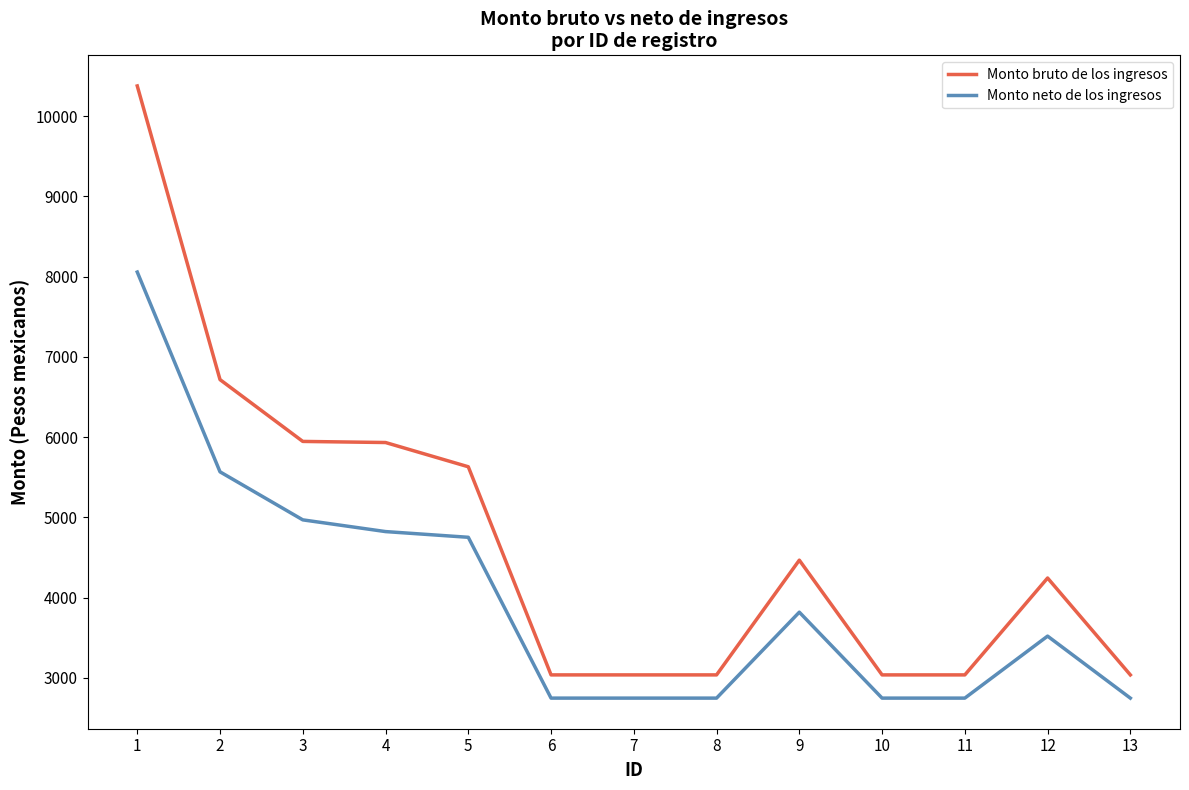

How many lines are shown in the chart?

2